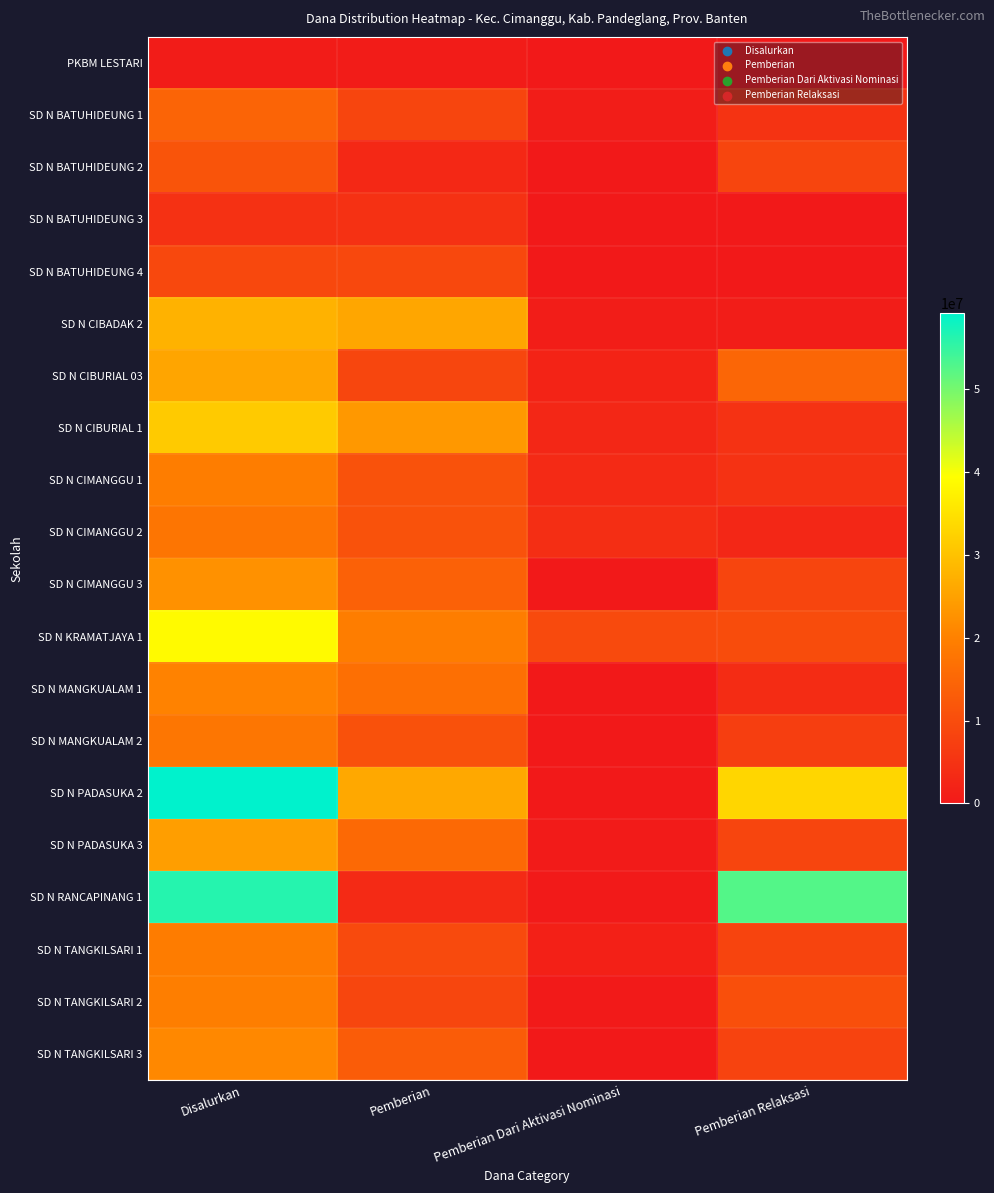

Reading left to right, what are all the values shown in this chart?

PKBM LESTARI: Disalurkan=675000	Pemberian=675000	Pemberian Dari Aktivasi Nominasi=0	Pemberian Relaksasi=0
SD N BATUHIDEUNG 1: Disalurkan=14625000	Pemberian=8550000	Pemberian Dari Aktivasi Nominasi=900000	Pemberian Relaksasi=5175000
SD N BATUHIDEUNG 2: Disalurkan=11475000	Pemberian=2925000	Pemberian Dari Aktivasi Nominasi=0	Pemberian Relaksasi=8550000
SD N BATUHIDEUNG 3: Disalurkan=4725000	Pemberian=4725000	Pemberian Dari Aktivasi Nominasi=0	Pemberian Relaksasi=0
SD N BATUHIDEUNG 4: Disalurkan=9225000	Pemberian=9225000	Pemberian Dari Aktivasi Nominasi=0	Pemberian Relaksasi=0
SD N CIBADAK 2: Disalurkan=27675000	Pemberian=25875000	Pemberian Dari Aktivasi Nominasi=900000	Pemberian Relaksasi=900000
SD N CIBURIAL 03: Disalurkan=25650000	Pemberian=8775000	Pemberian Dari Aktivasi Nominasi=2025000	Pemberian Relaksasi=14850000
SD N CIBURIAL 1: Disalurkan=31275000	Pemberian=23625000	Pemberian Dari Aktivasi Nominasi=2700000	Pemberian Relaksasi=4950000
SD N CIMANGGU 1: Disalurkan=19350000	Pemberian=11025000	Pemberian Dari Aktivasi Nominasi=3375000	Pemberian Relaksasi=4950000
SD N CIMANGGU 2: Disalurkan=17775000	Pemberian=11025000	Pemberian Dari Aktivasi Nominasi=4050000	Pemberian Relaksasi=2700000
SD N CIMANGGU 3: Disalurkan=22500000	Pemberian=13950000	Pemberian Dari Aktivasi Nominasi=0	Pemberian Relaksasi=8550000
SD N KRAMATJAYA 1: Disalurkan=38700000	Pemberian=19350000	Pemberian Dari Aktivasi Nominasi=9450000	Pemberian Relaksasi=9900000
SD N MANGKUALAM 1: Disalurkan=20250000	Pemberian=16650000	Pemberian Dari Aktivasi Nominasi=0	Pemberian Relaksasi=3600000
SD N MANGKUALAM 2: Disalurkan=18000000	Pemberian=10800000	Pemberian Dari Aktivasi Nominasi=0	Pemberian Relaksasi=7200000
SD N PADASUKA 2: Disalurkan=59175000	Pemberian=26100000	Pemberian Dari Aktivasi Nominasi=0	Pemberian Relaksasi=33075000
SD N PADASUKA 3: Disalurkan=24525000	Pemberian=15525000	Pemberian Dari Aktivasi Nominasi=450000	Pemberian Relaksasi=8550000
SD N RANCAPINANG 1: Disalurkan=56250000	Pemberian=3375000	Pemberian Dari Aktivasi Nominasi=225000	Pemberian Relaksasi=52650000
SD N TANGKILSARI 1: Disalurkan=19125000	Pemberian=9450000	Pemberian Dari Aktivasi Nominasi=1350000	Pemberian Relaksasi=8325000
SD N TANGKILSARI 2: Disalurkan=19575000	Pemberian=8775000	Pemberian Dari Aktivasi Nominasi=225000	Pemberian Relaksasi=10575000
SD N TANGKILSARI 3: Disalurkan=21150000	Pemberian=13050000	Pemberian Dari Aktivasi Nominasi=0	Pemberian Relaksasi=8100000